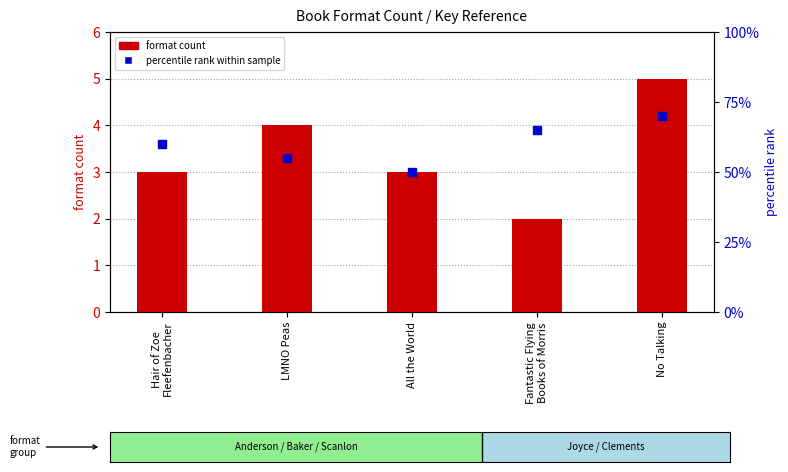

Is it true that percentile rank within sample equals 81 at LMNO Peas?

False